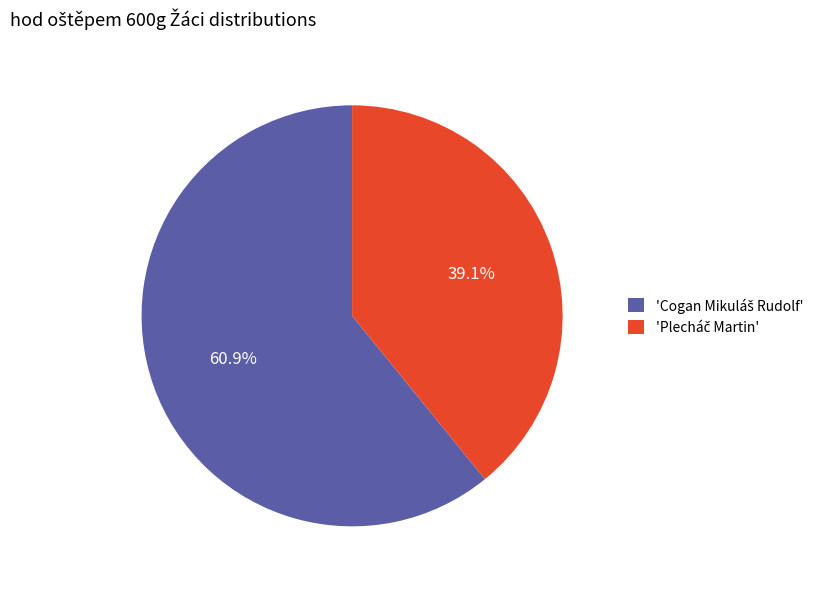

Is there any slice that represents more than half of the pie?

Yes